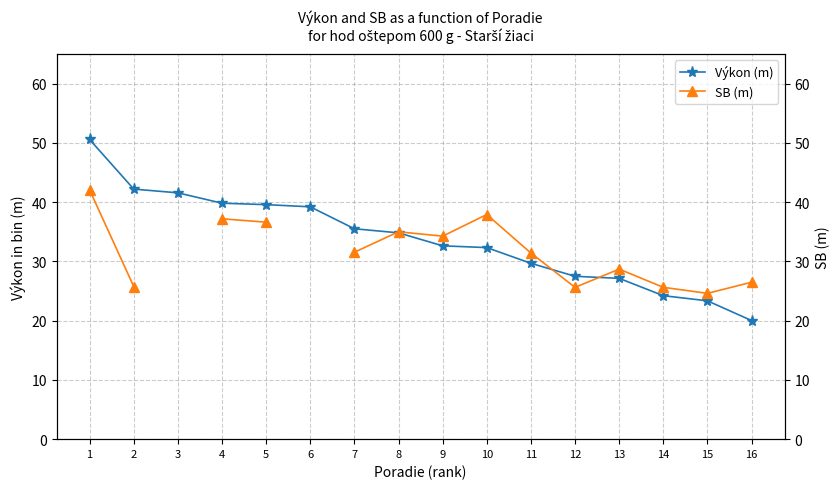

What is the sum of the Výkon (m) values at 6 and 7?

74.7